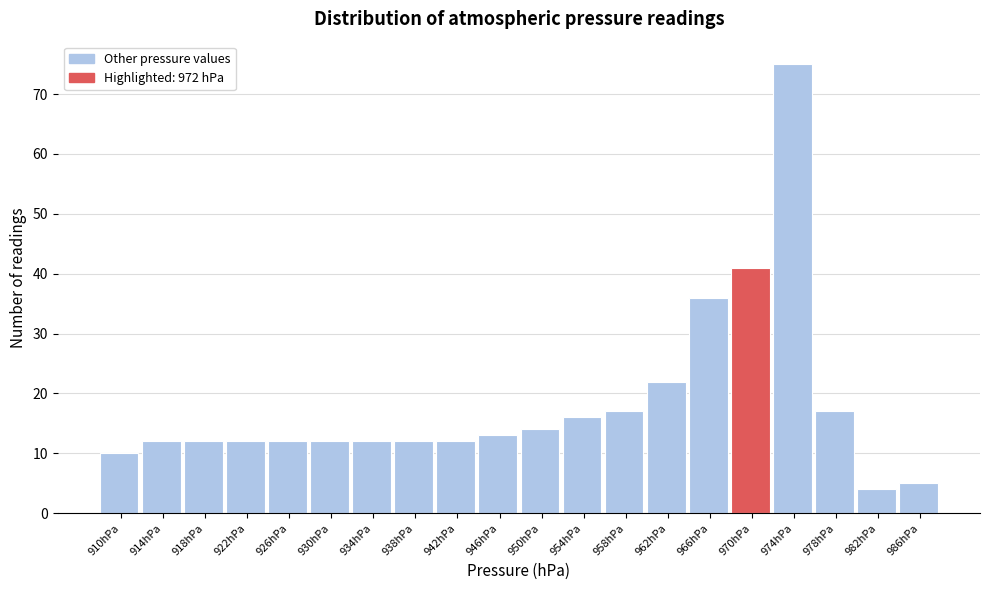

Reading right to left, transcribe all the data shown in this chart.

5	4	17	75	41	36	22	17	16	14	13	12	12	12	12	12	12	12	12	10